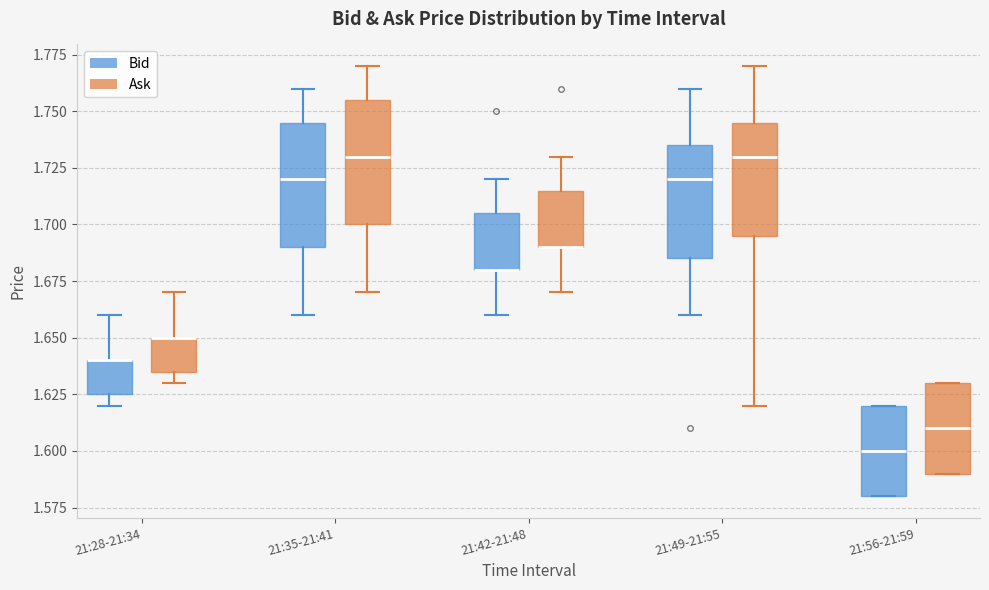

Where is the lower edge of the box for 21:49-21:55 (Bid) on the y-axis? The values are not printed on the chart, so give them approximately, as read against the axis.

1.685